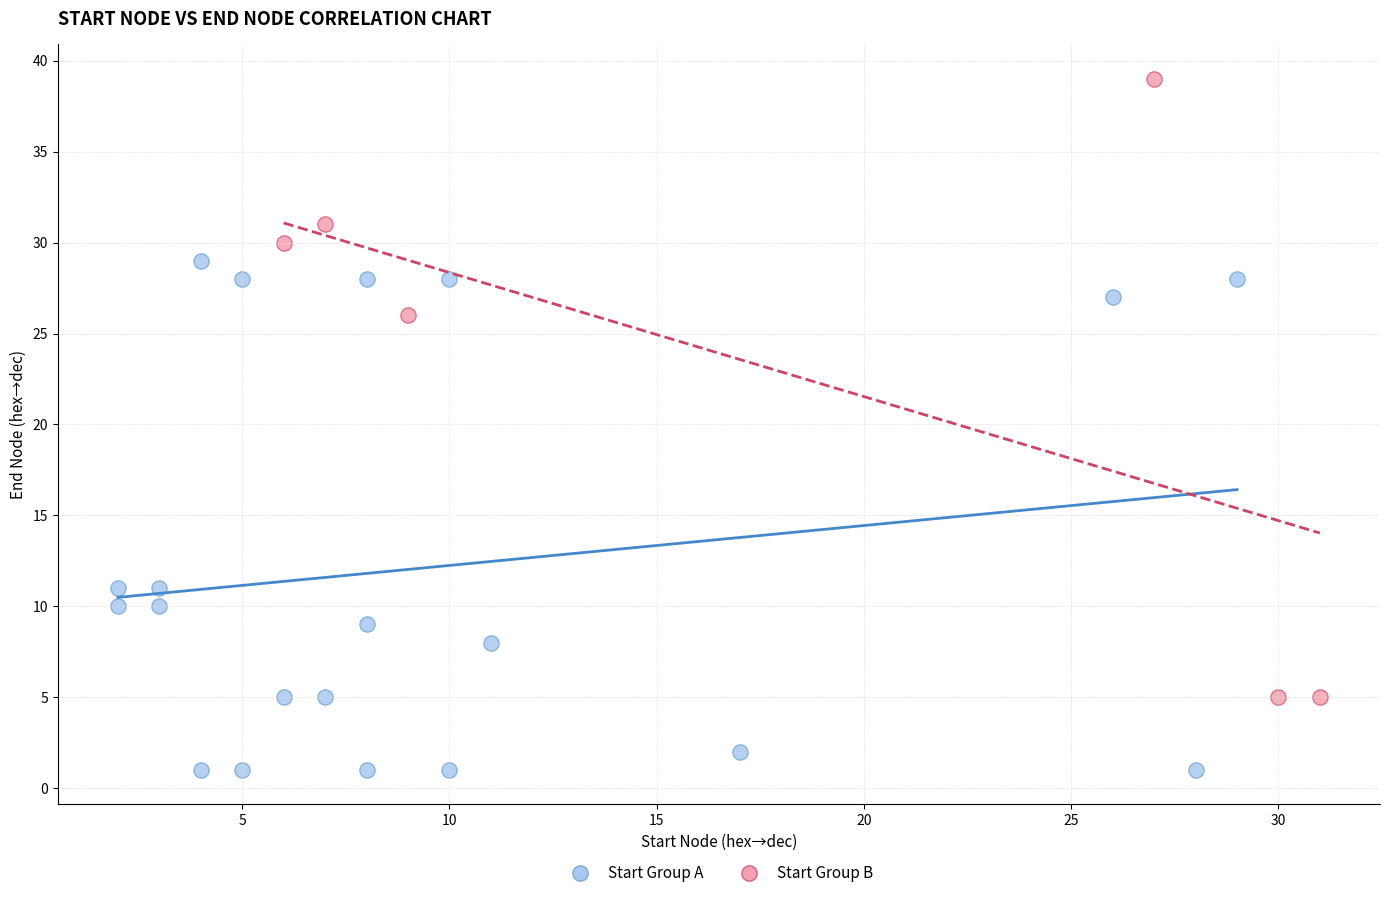

Which series contains the highest Y value?

Start Group B